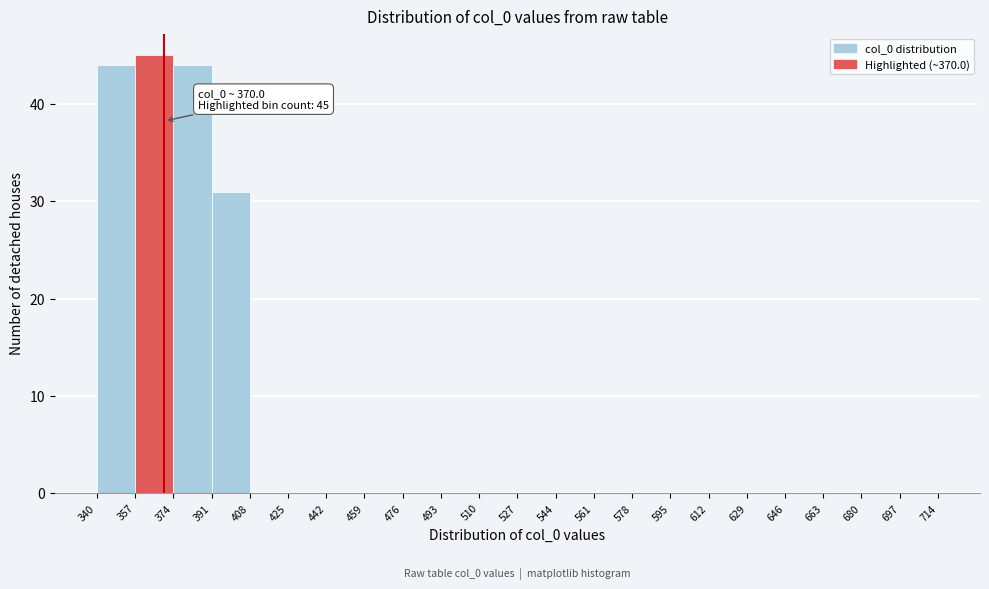

Which range on the x-axis has the tallest bar?

357 to 374